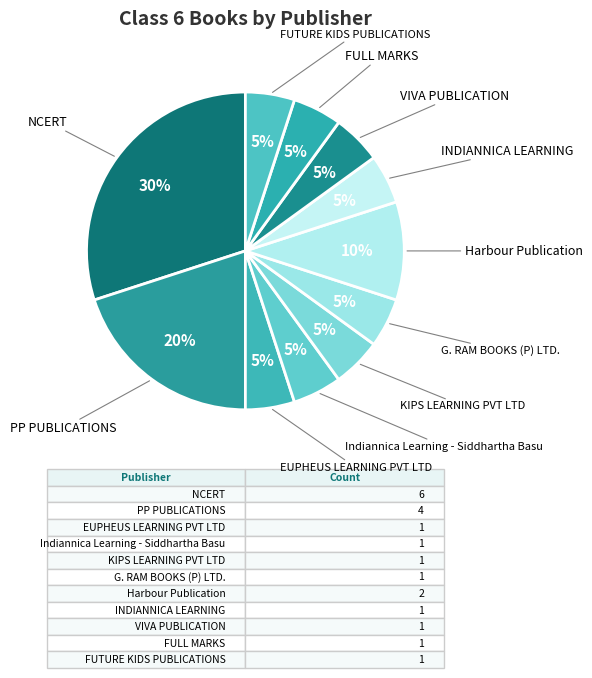

To the nearest percent, what is the average slice percentage?

9%